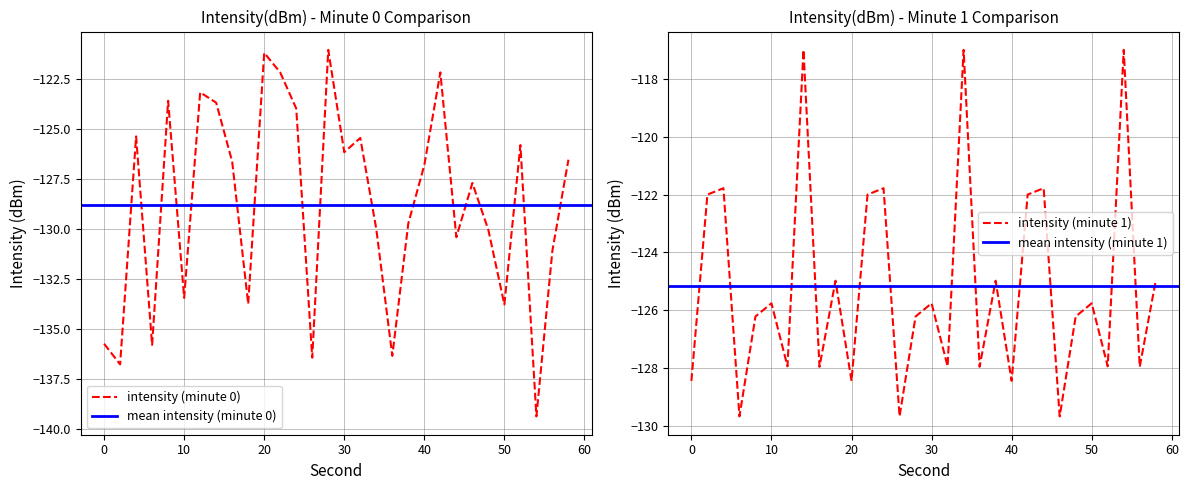

How many lines are shown in the chart?

2